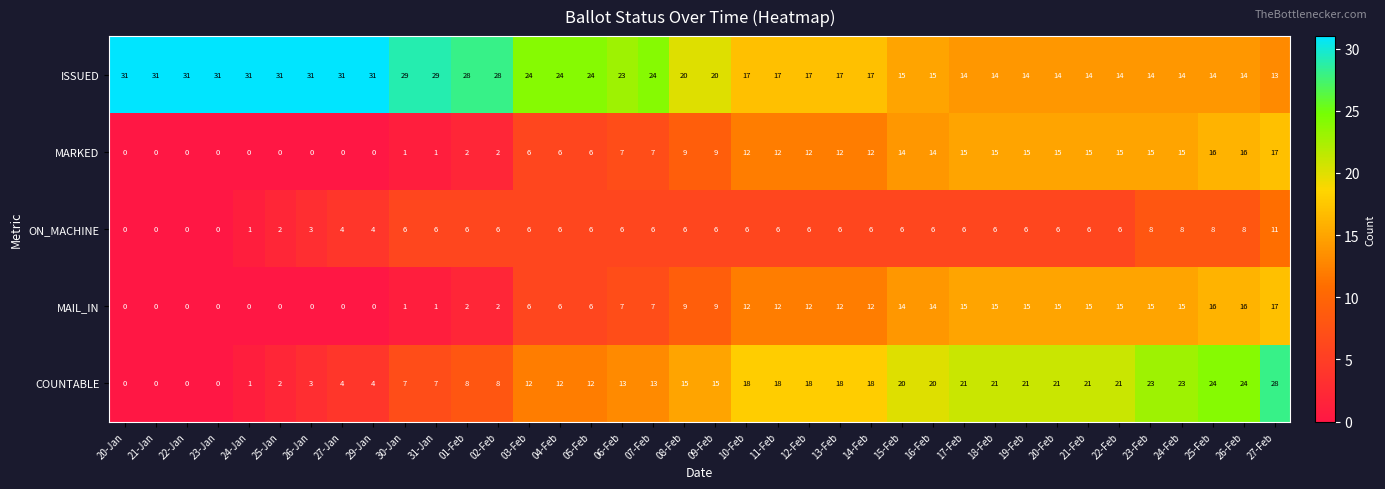

True or false: COUNTABLE has a value of 31 at 20-Feb.

False